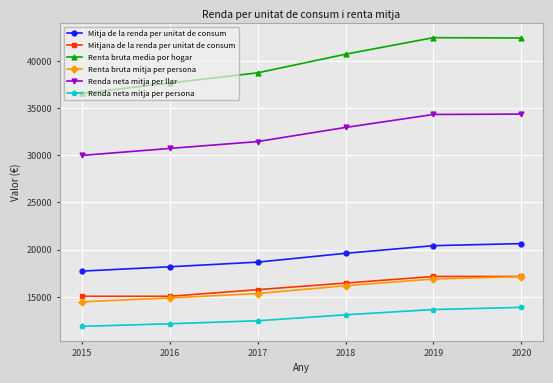

Is it true that Renda neta mitja per persona equals 13086 at 2018?

True